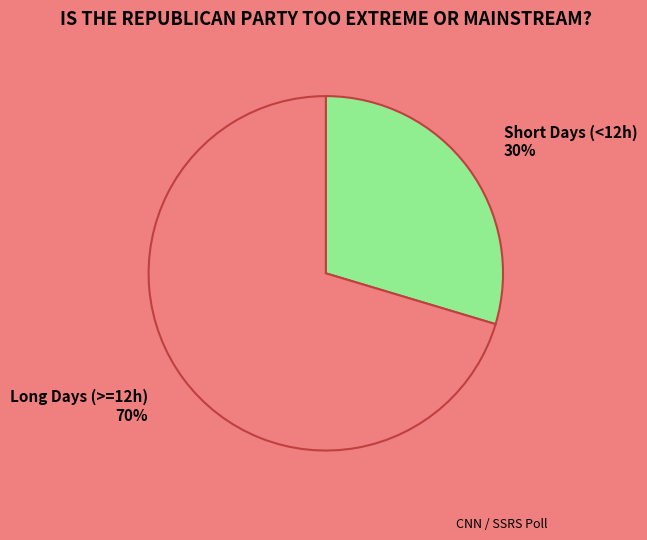

True or false: Short Days (<12h) accounts for 16% of the total.

False